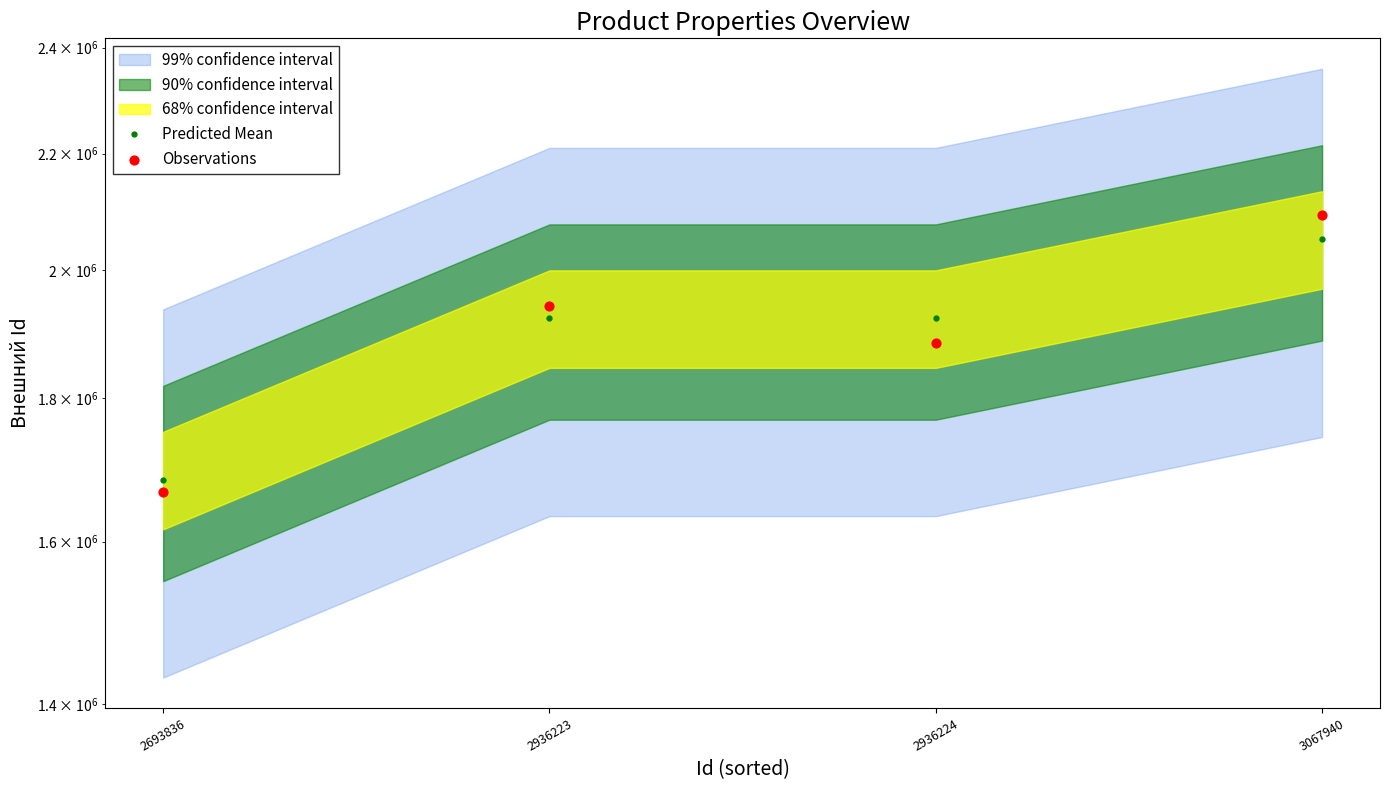

Which series has the widest spread of Y values?

Observations